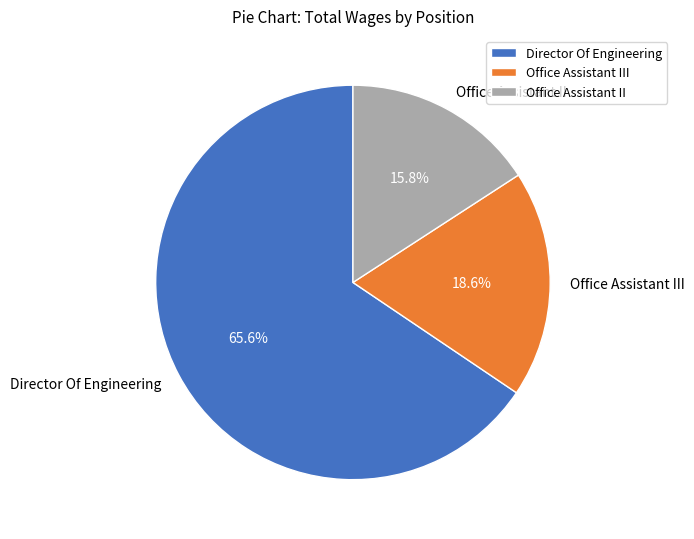

Which category has the biggest portion of the pie?

Director Of Engineering